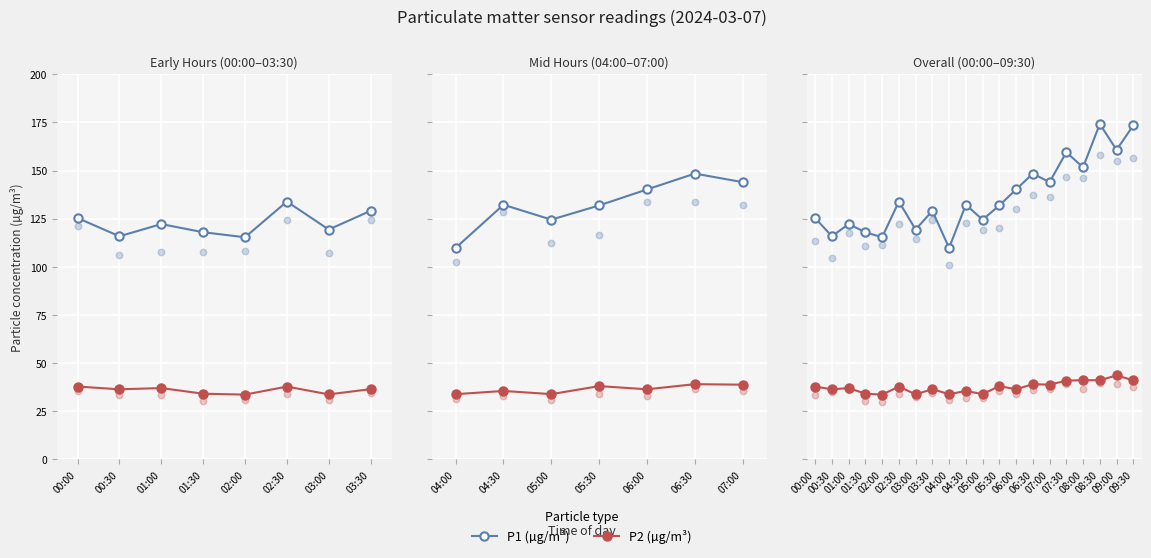

What are all the series names shown in the legend?

P1 (µg/m³), P2 (µg/m³)